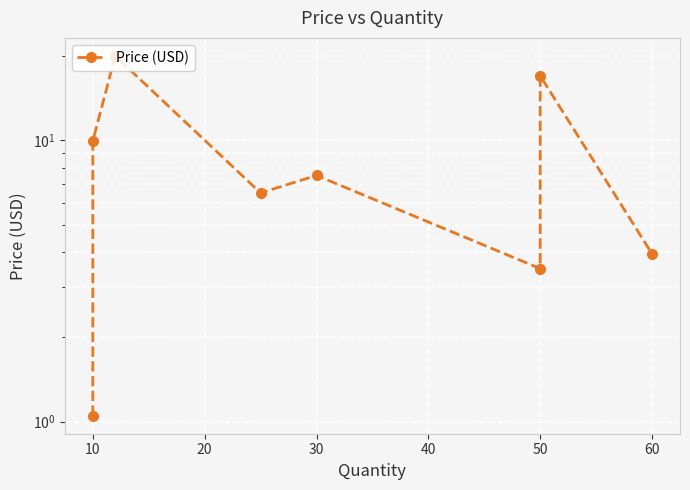

Does the chart display data point markers on the line(s)?

Yes